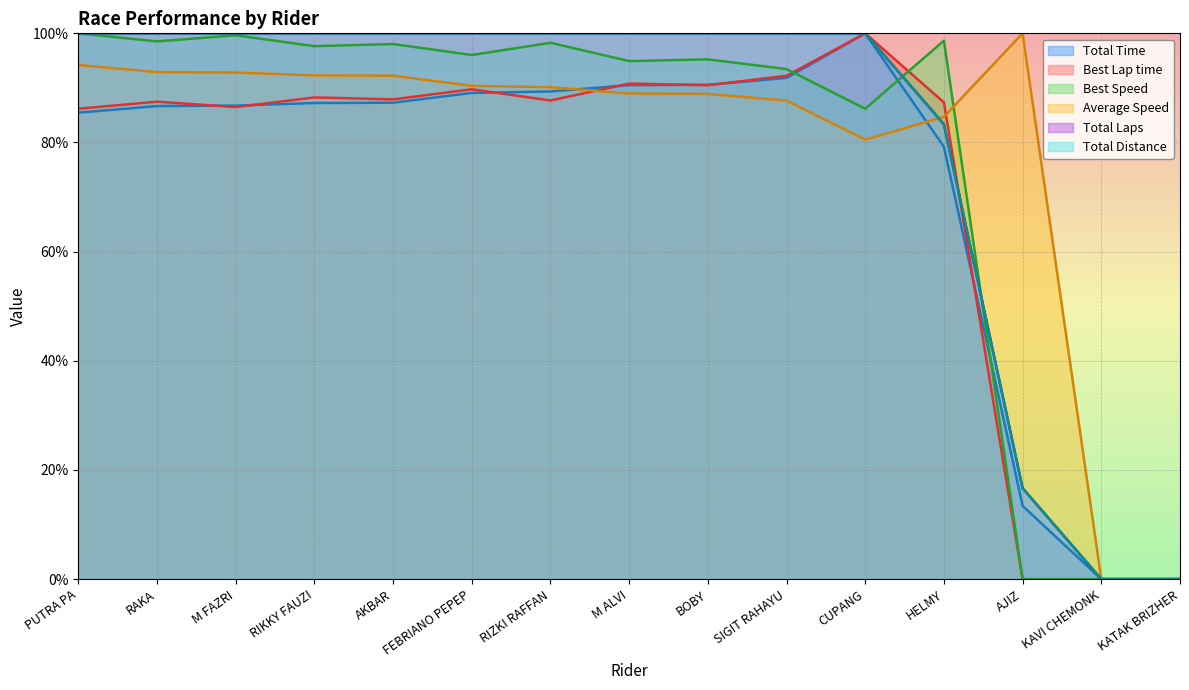

How many Total Distance values are between 0 and 1?

15